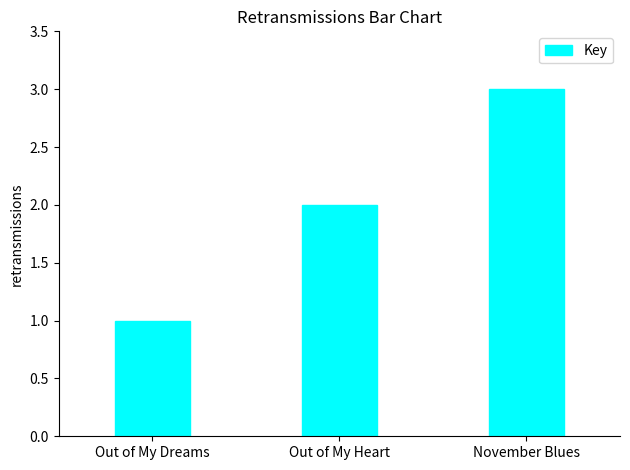

At which category does the chart reach its minimum across all series?

Out of My Dreams